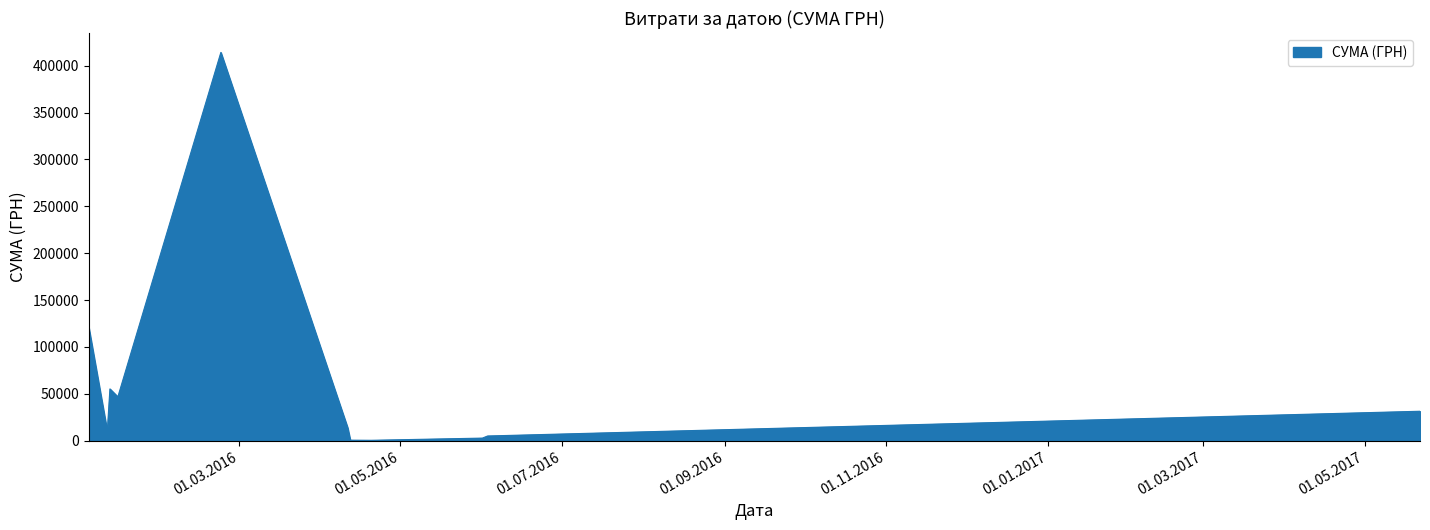

What is the greatest value displayed?

414159.2